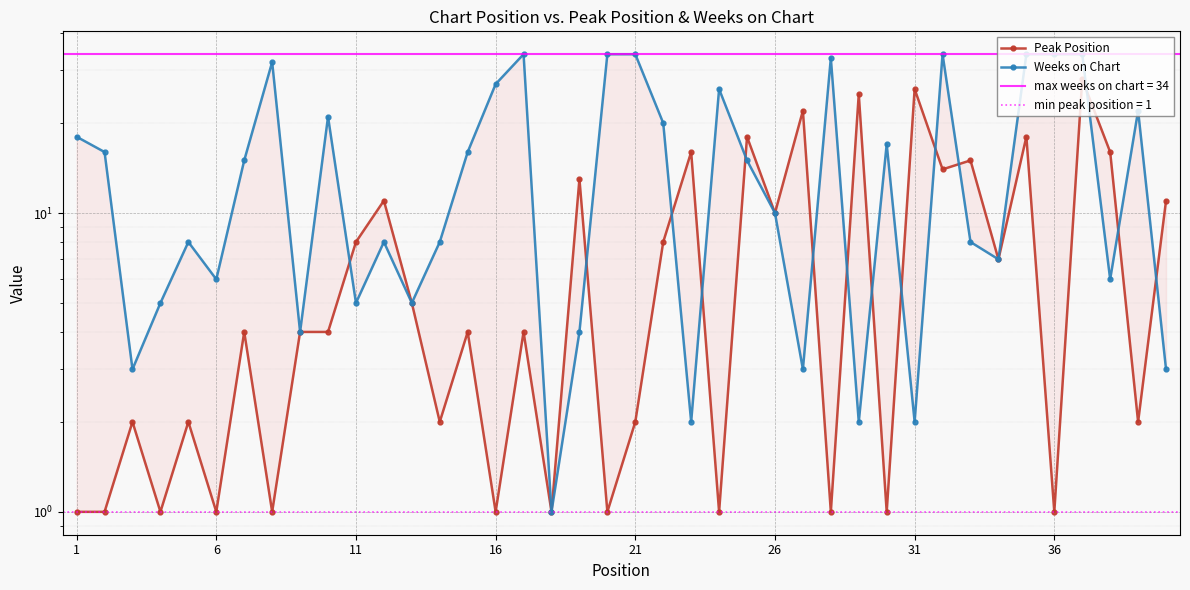

Rank the series at 36 from lowest to highest value.

Peak Position, Weeks on Chart